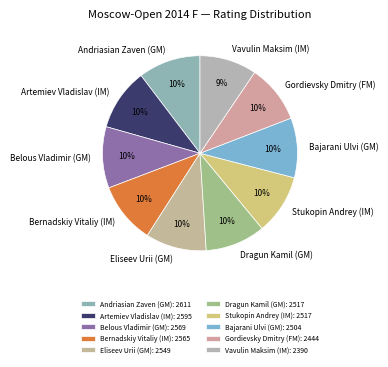

To the nearest percent, what is the difference between the Vavulin Maksim (IM) and Artemiev Vladislav (IM) slice percentages?

1%